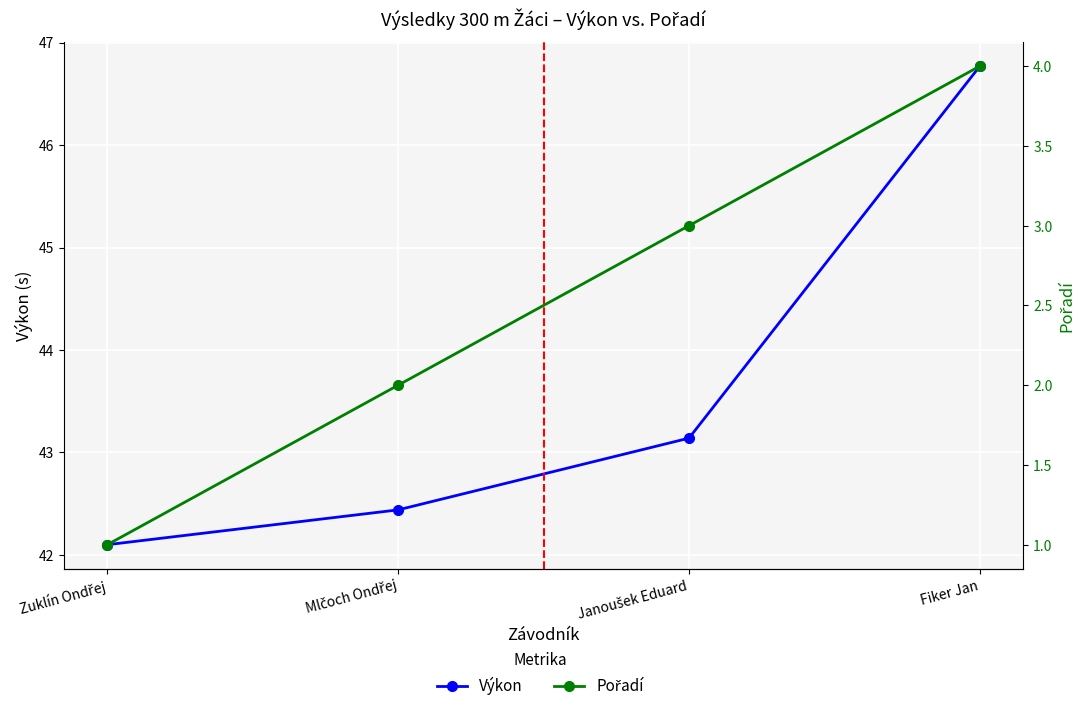

Reading left to right, list all the values displayed in this chart.

Výkon: 42.1	42.4	43.1	46.8
Pořadí: 1.0	2.0	3.0	4.0